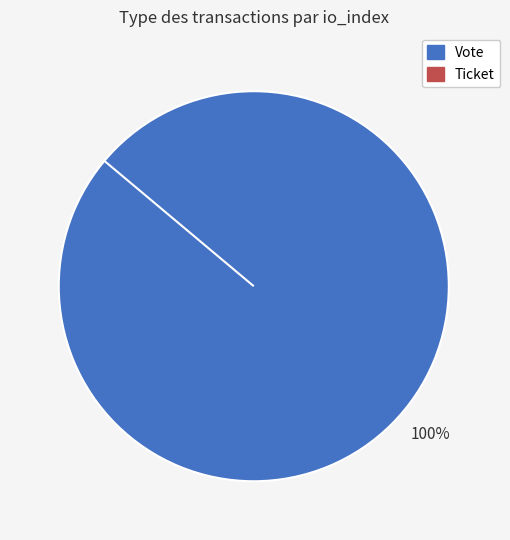

What percentage is NOT represented by Ticket?

100.0%